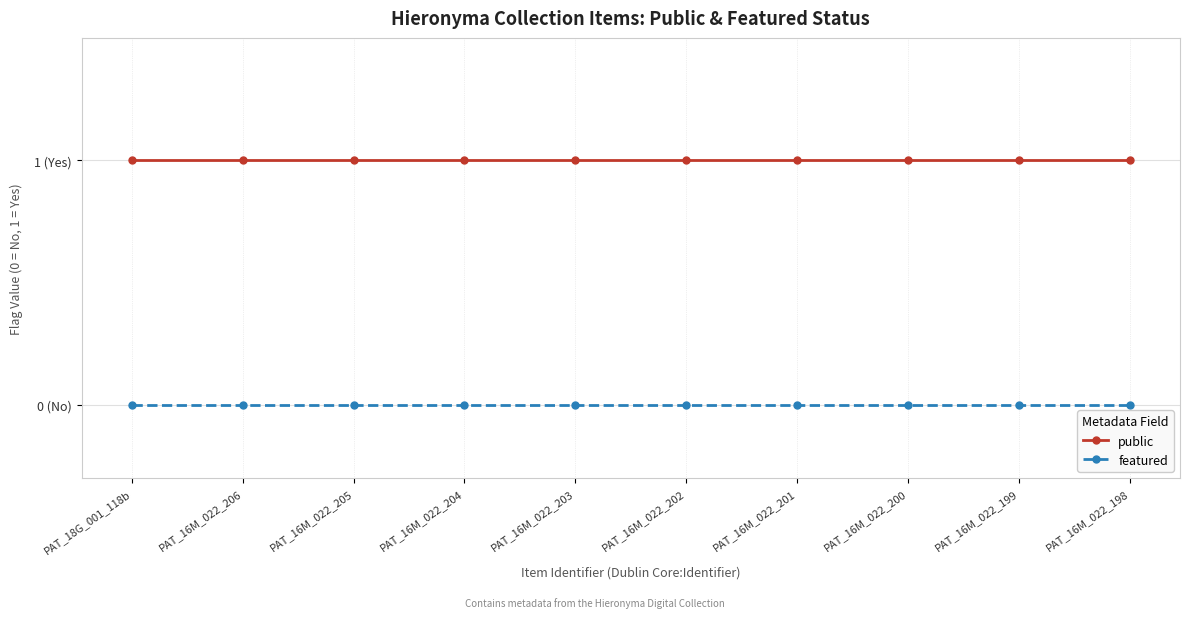

What are all the series names shown in the legend?

public, featured